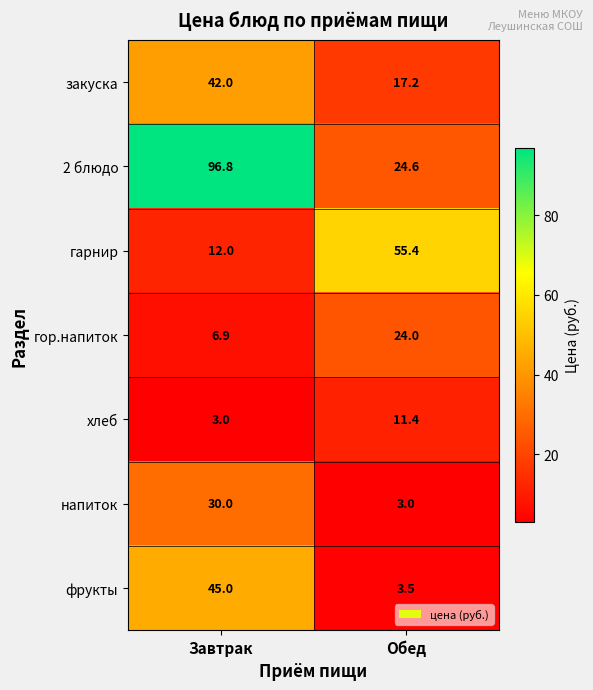

True or false: 2 блюдо has a value of 35.3 at Обед.

False